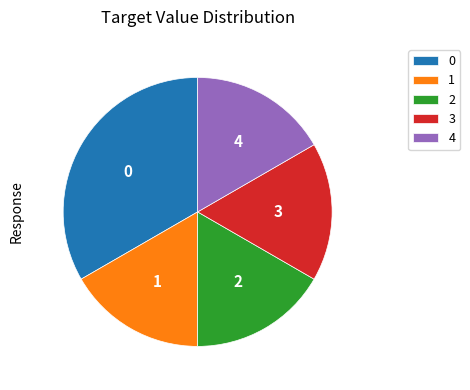

Approximately how many times larger is the value at 0 compared to 3?

2.0